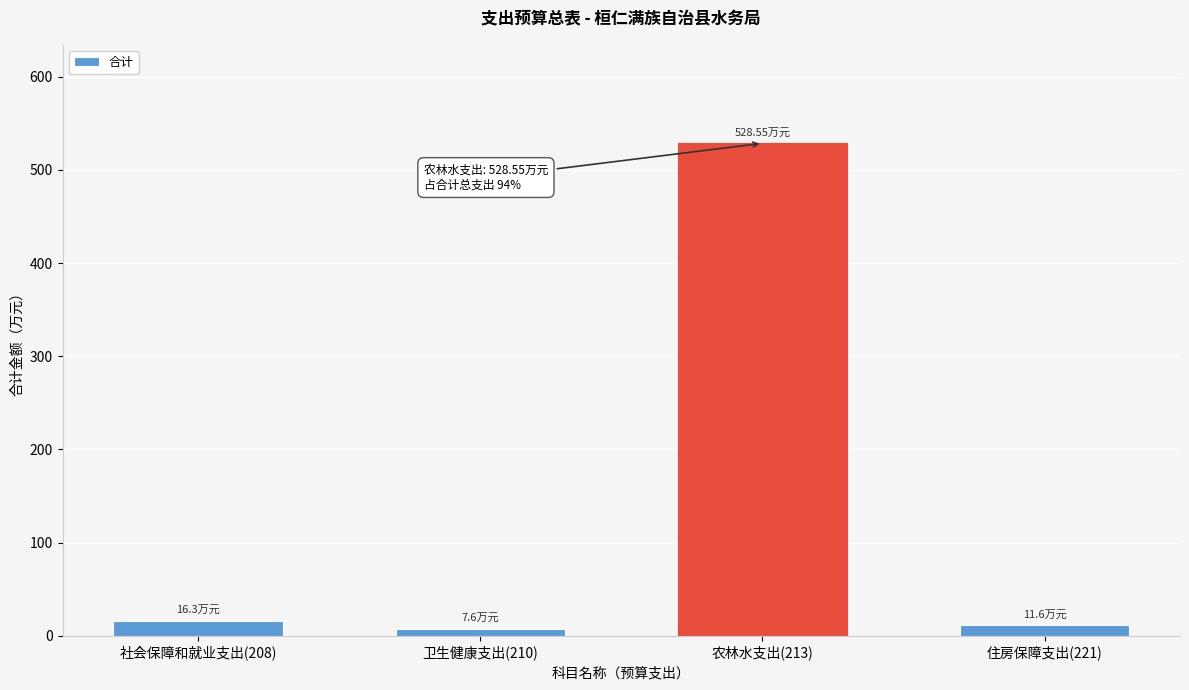

What is the average value?

141.0